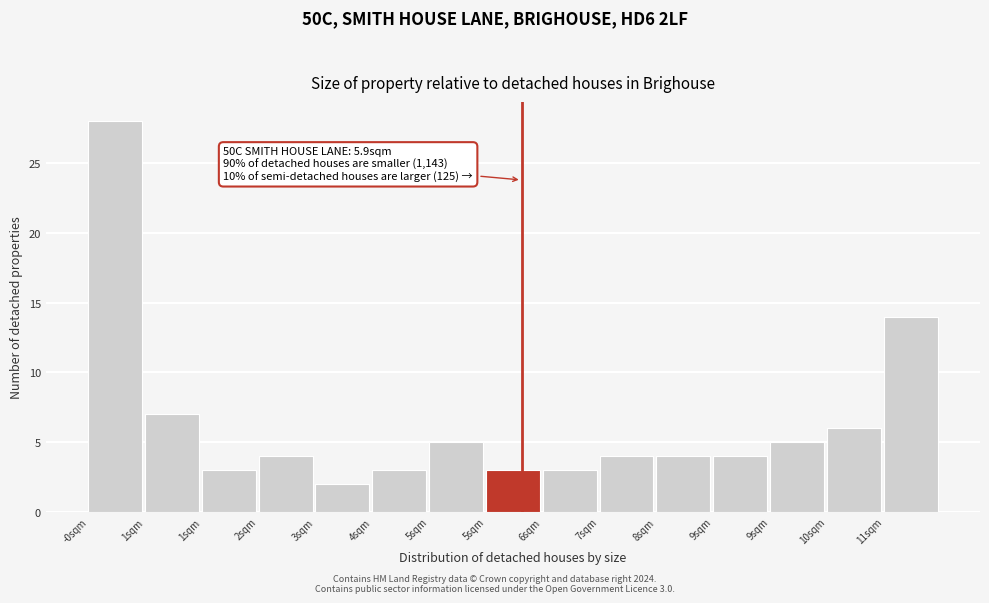

Count the number of data series in this chart.

1